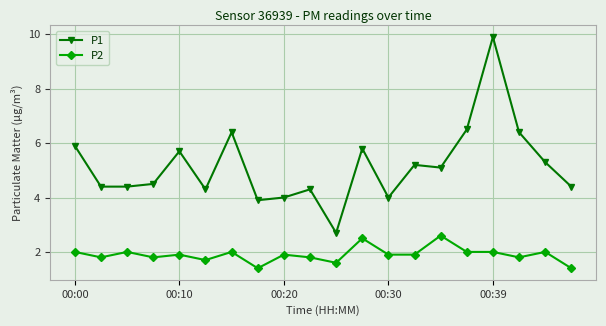

Which series has the widest spread of values?

P1